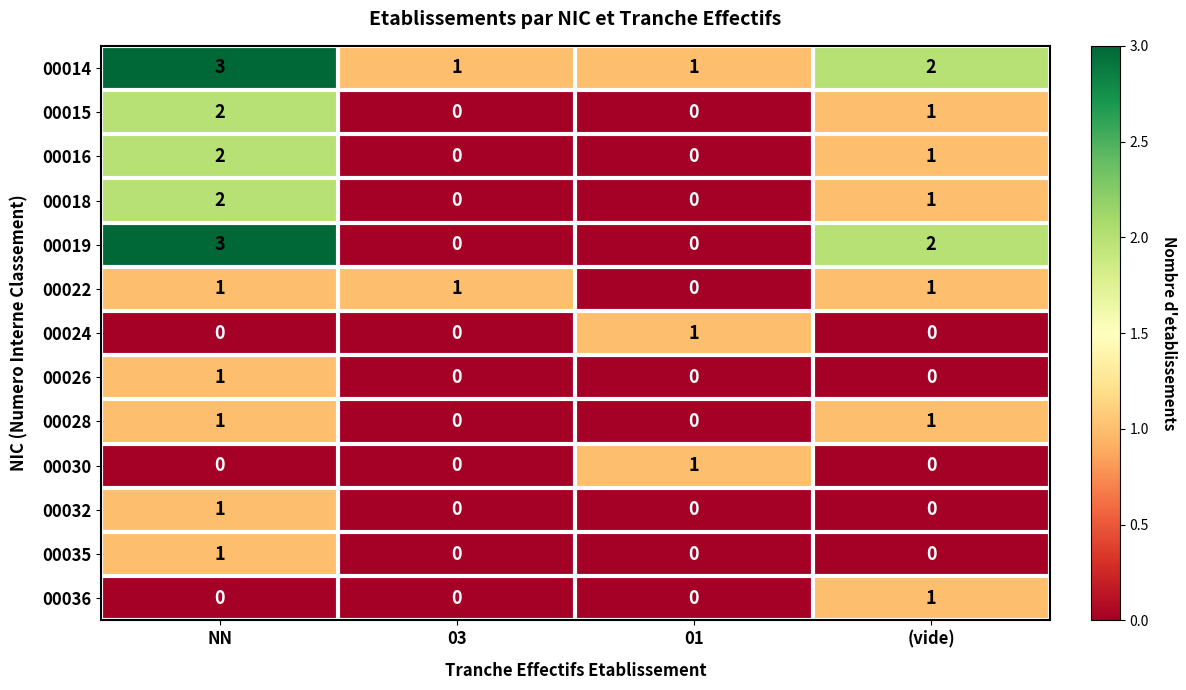

Which label corresponds to the largest value in the chart?

NN